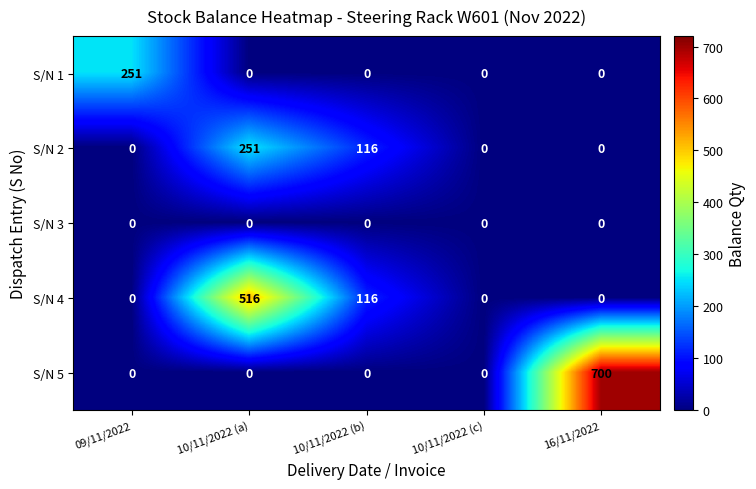

Which series changed the most between 09/11/2022 and 16/11/2022?

S/N 5